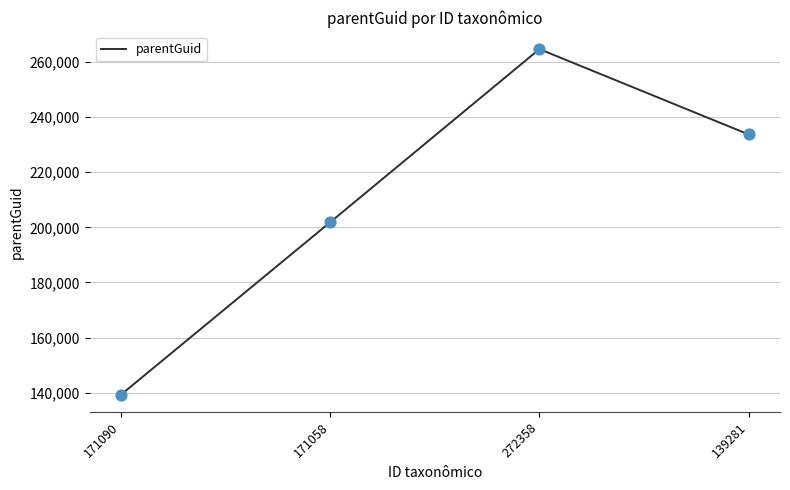

What is the ratio of the value at 272358 to the value at 171058?

1.3